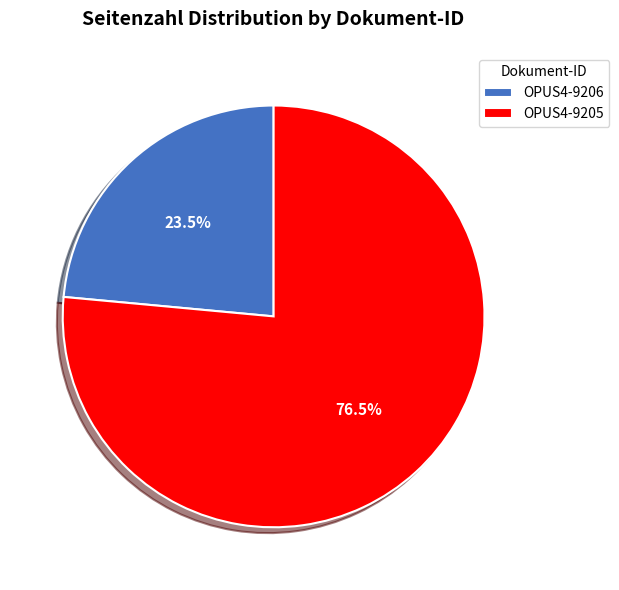

True or false: OPUS4-9206 accounts for 15% of the total.

False